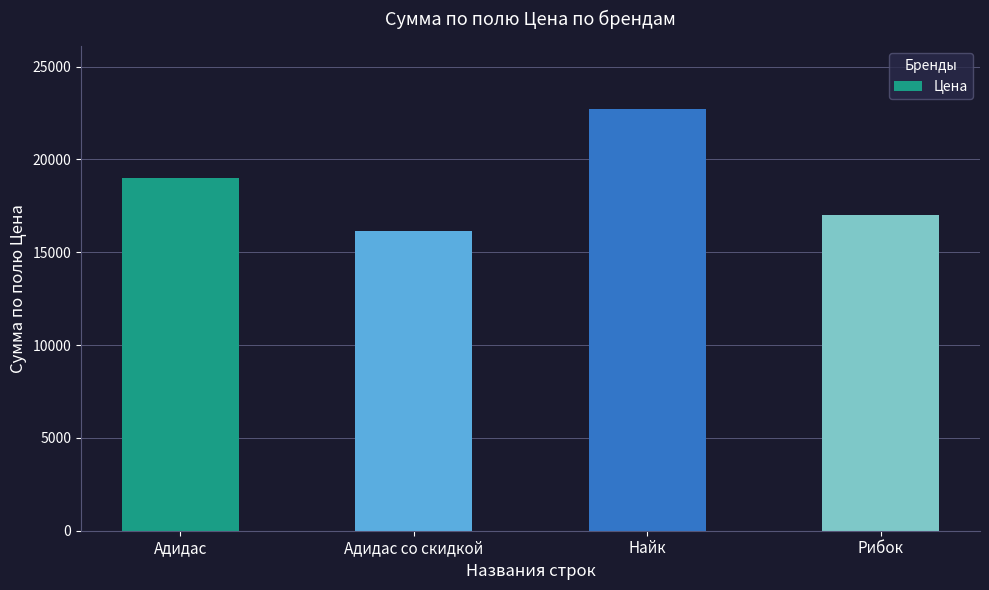

List the labels in order of value, smallest first.

Адидас со скидкой, Рибок, Адидас, Найк